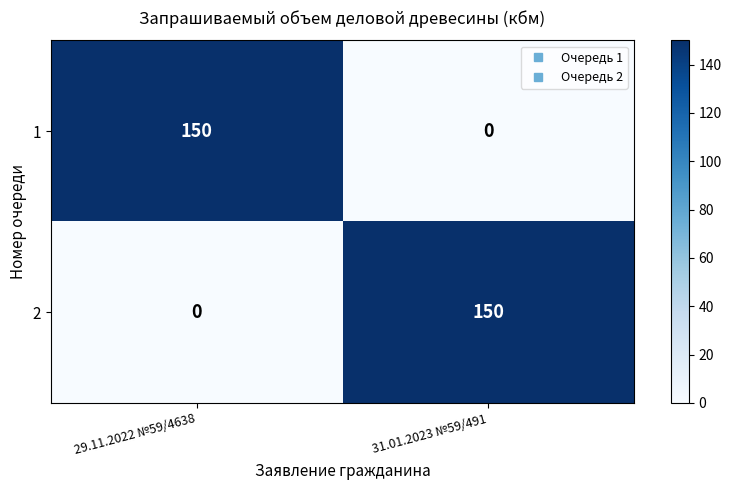

How many data points does each series have?

2